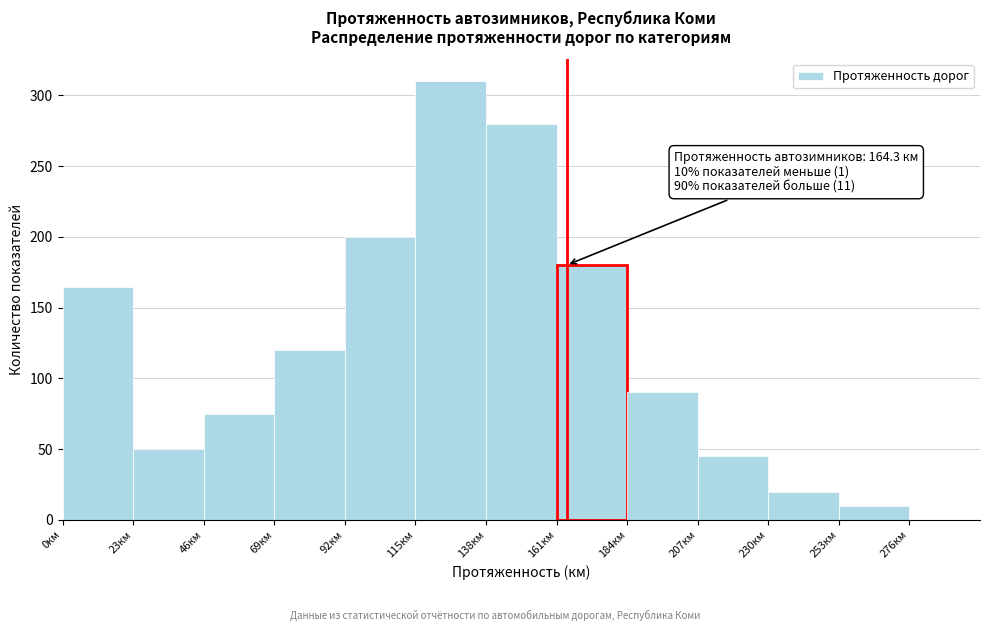

Over which range of the x-axis is the bar tallest?

115 to 138